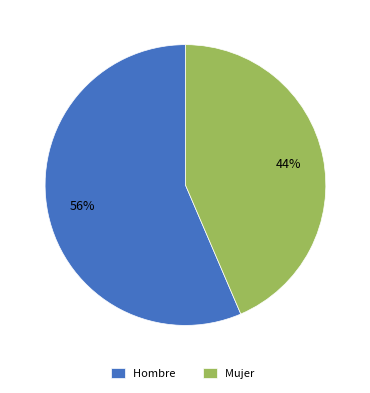

To the nearest percent, what is the average slice percentage?

50%